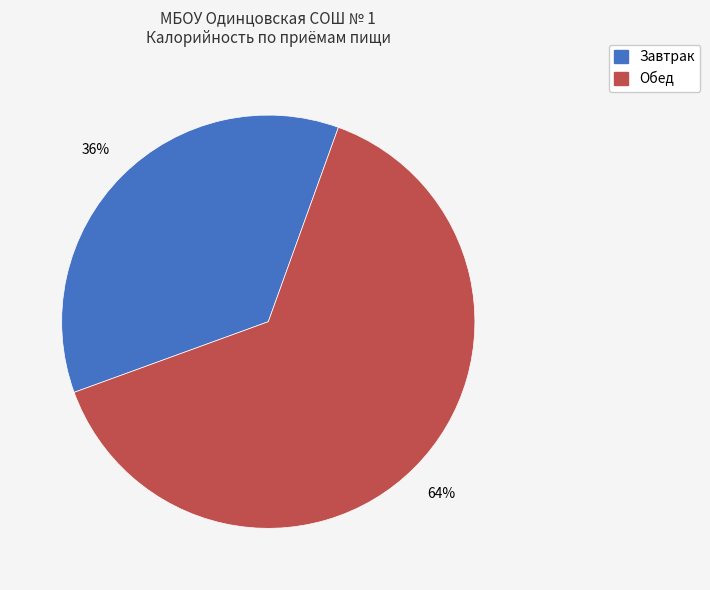

How many segments does this pie chart have?

2